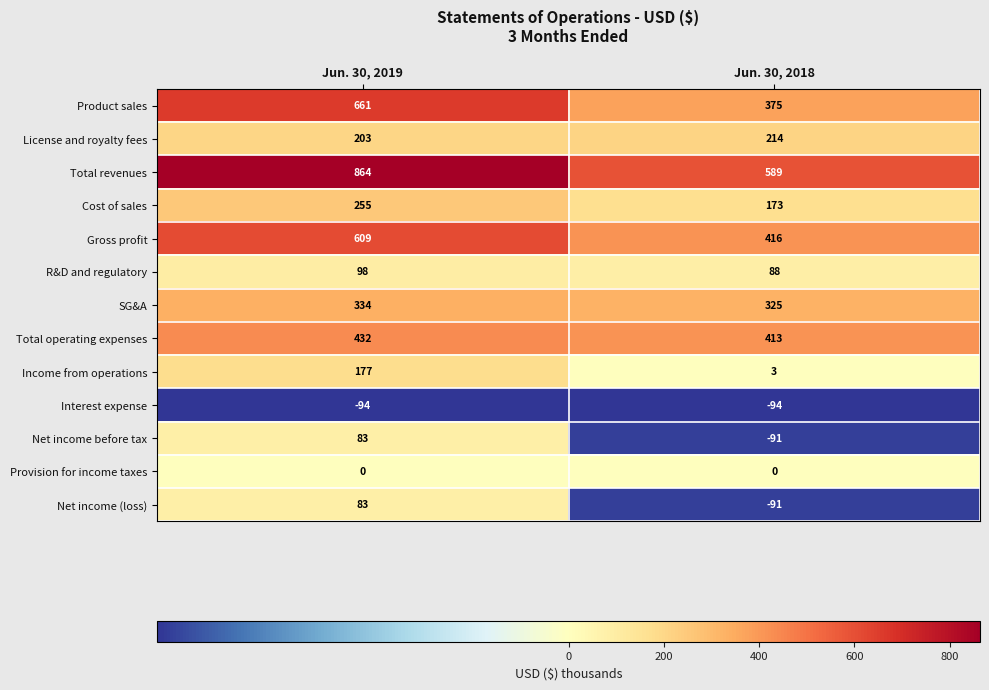

Which series changed the most between Jun. 30, 2019 and Jun. 30, 2018?

Product sales